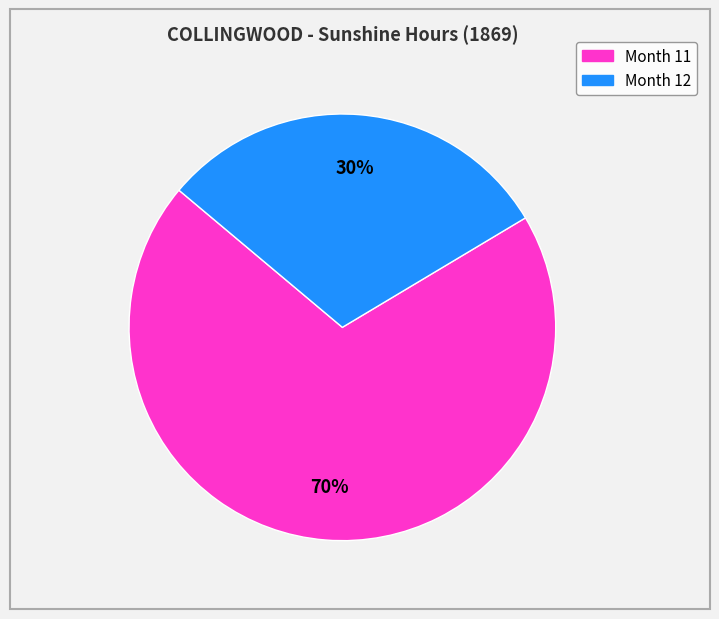

Is there a majority slice in this chart?

Yes